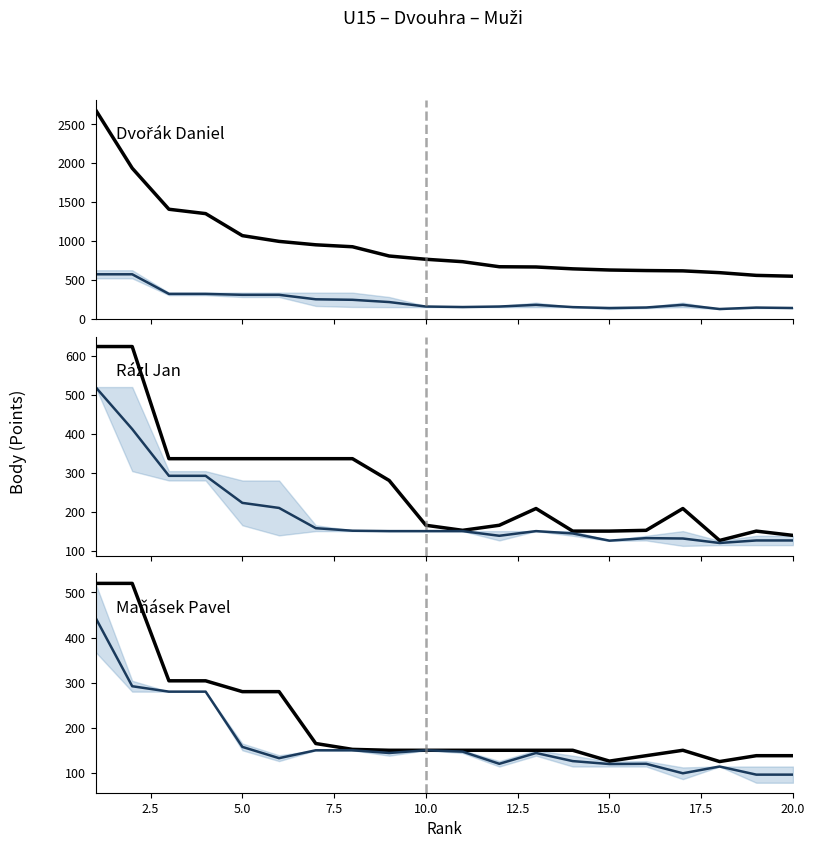

Which series has the largest total across all categories?

Dvořák Daniel